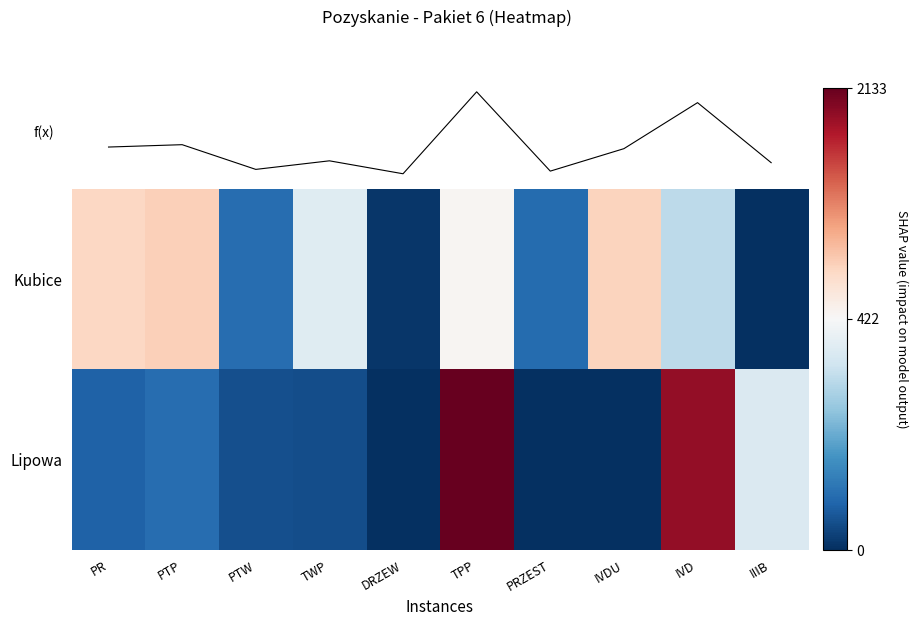

What is the difference between the highest and lowest values at PTW?

50